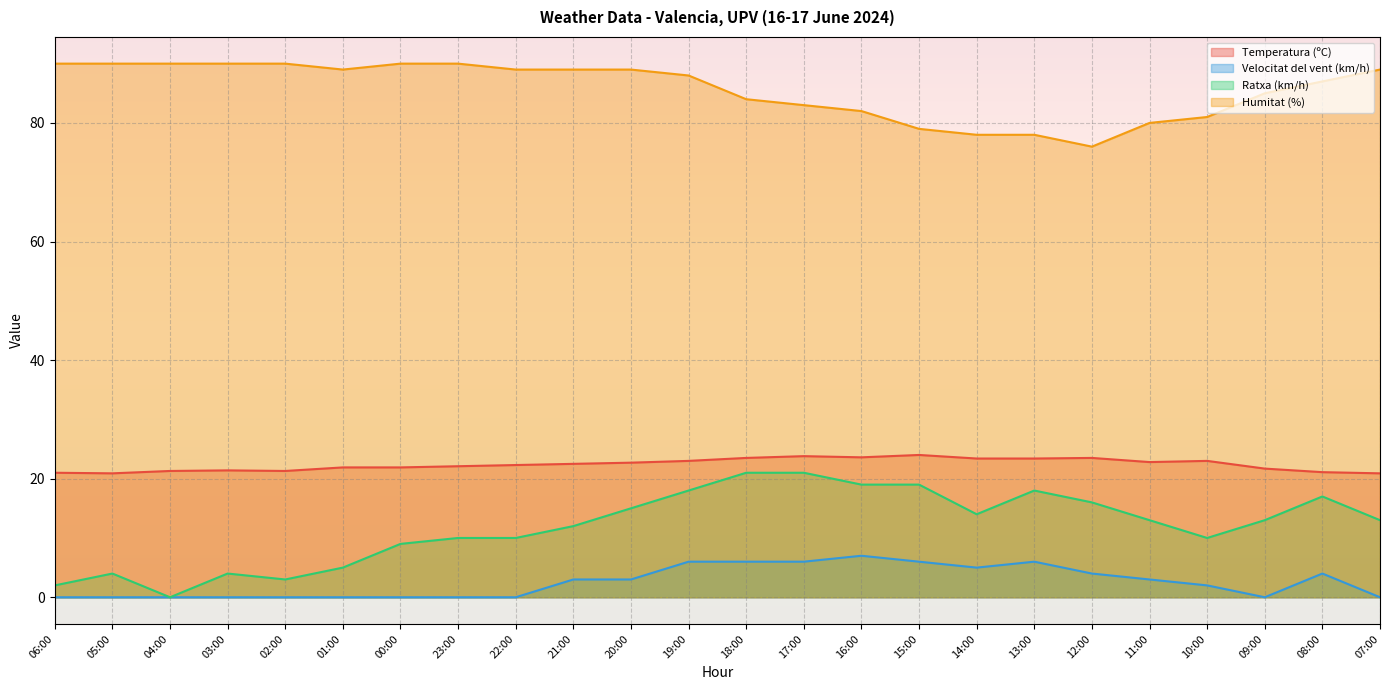

True or false: Ratxa (km/h) has more than 2 points higher than both neighbors.

True